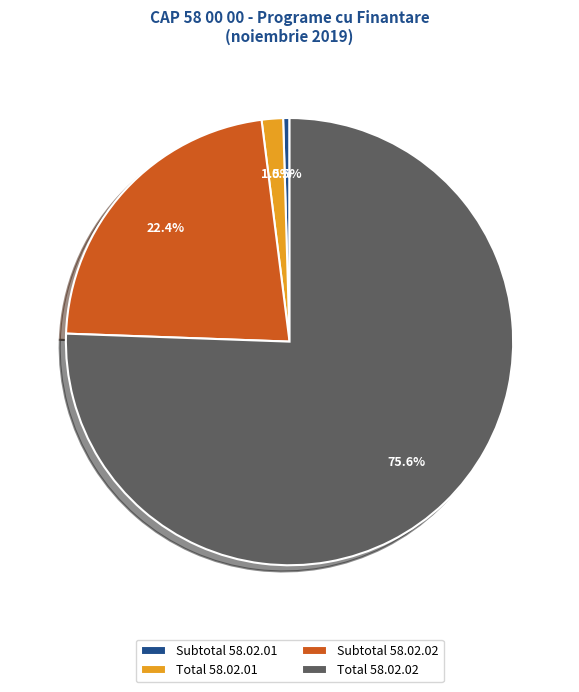

What is the largest slice in the pie chart?

Total 58.02.02